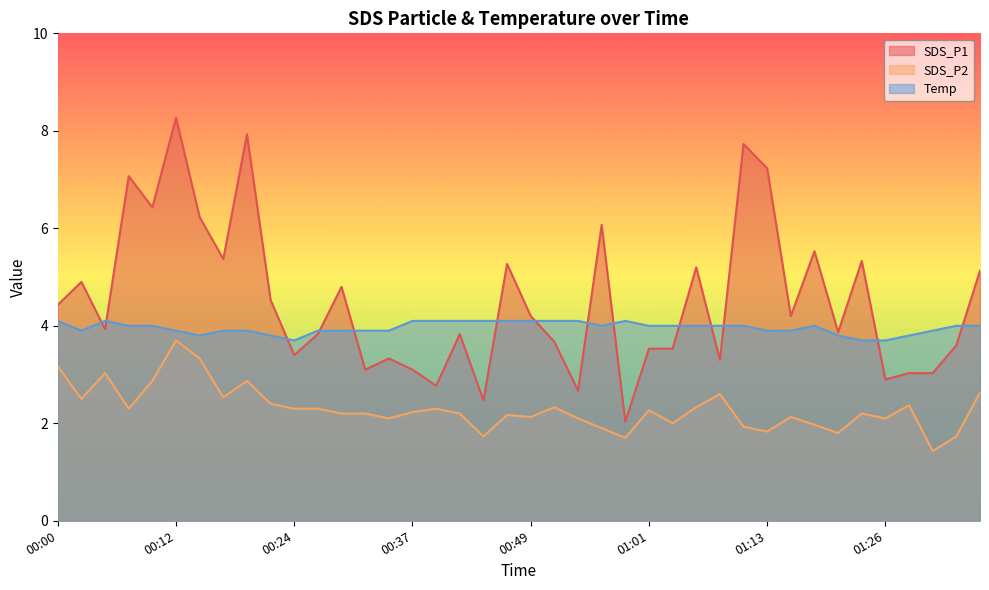

What is the sum of the Temp values at 01:13 and 00:19?

7.8